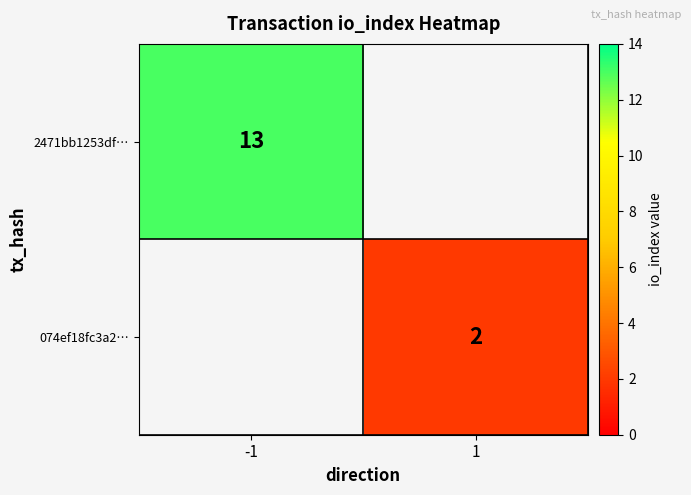

Is it true that 074ef18fc3a2… equals 3 at 1?

False